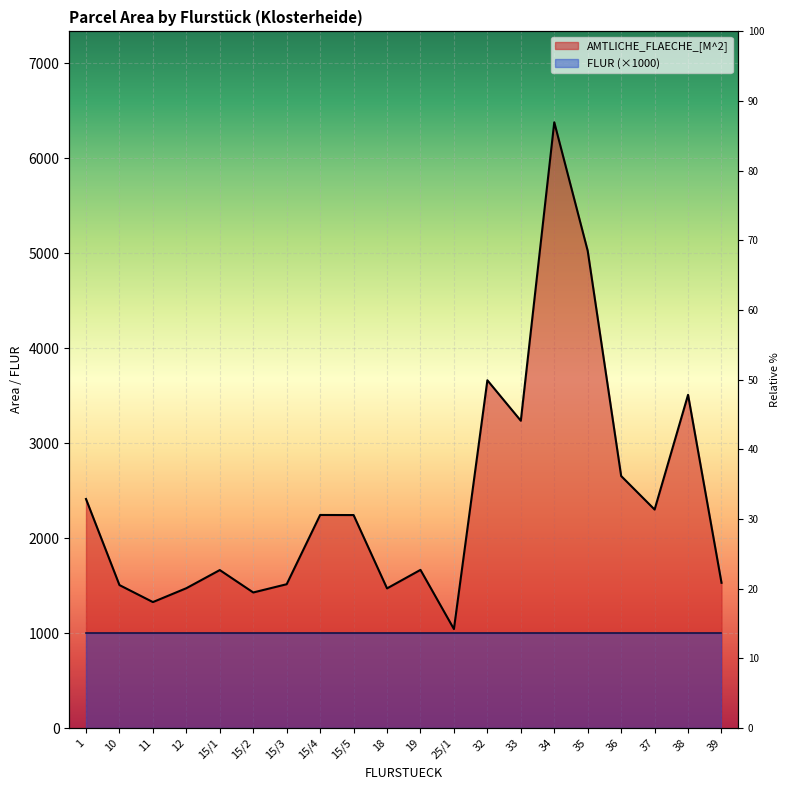

Approximately how many times larger is the value at 10 compared to 18?

1.0